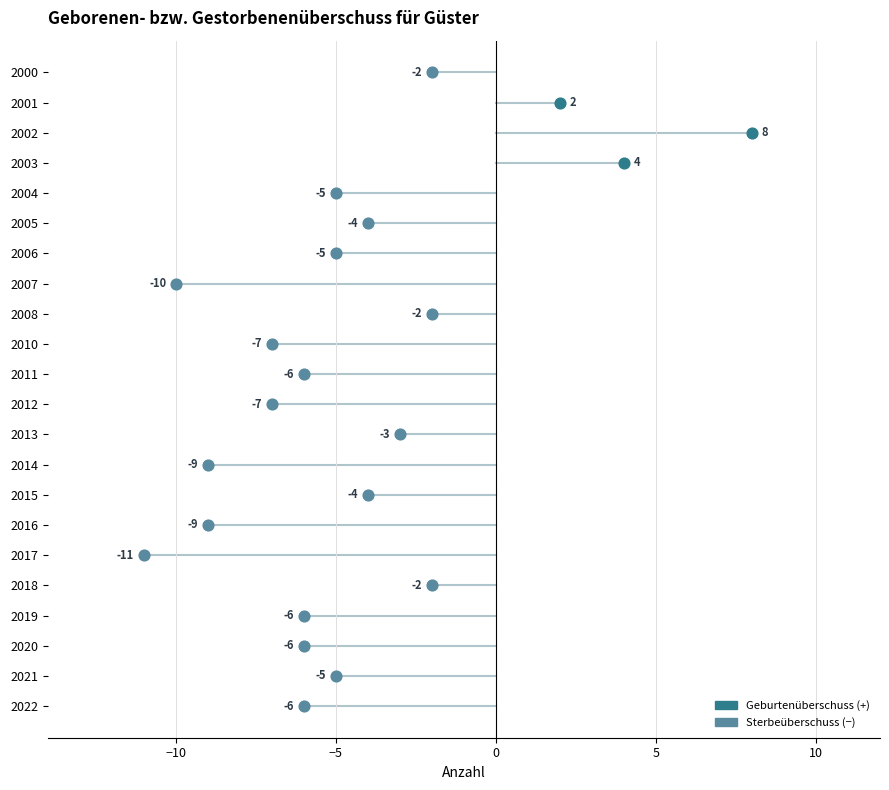

Between 2018 and 2015, which is larger?

2018